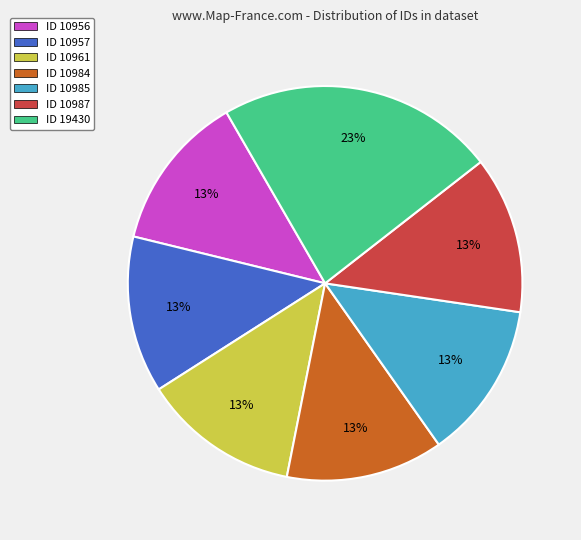

Is it true that ID 10957 is 3% of the pie?

False